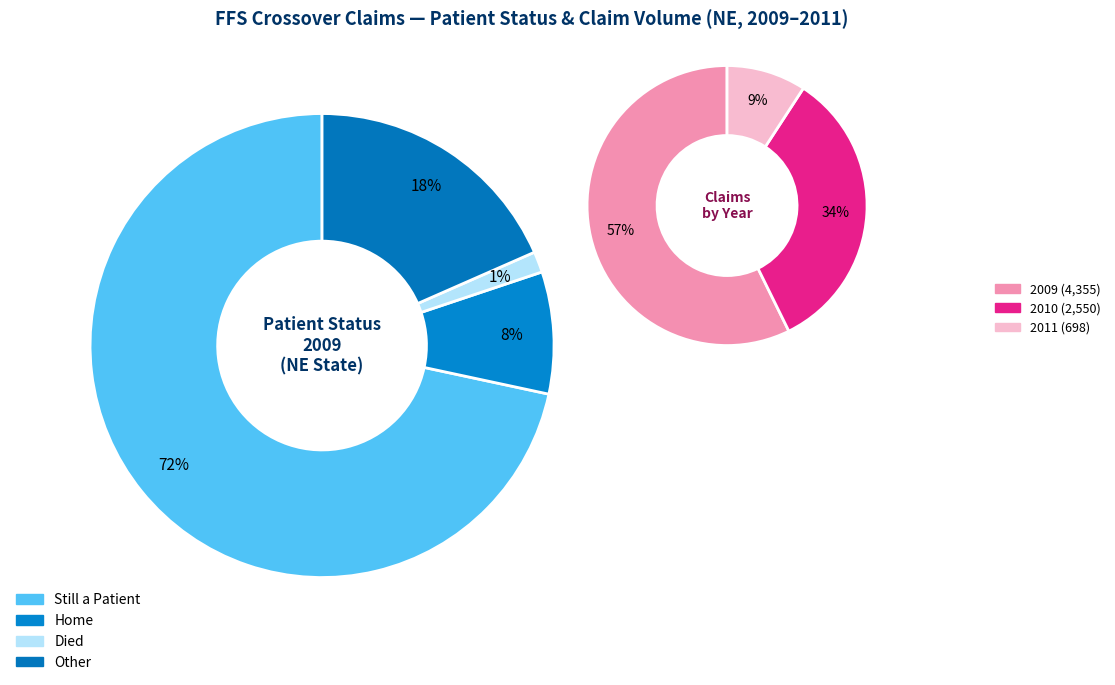

What is the change in value from 2010 to 2011?

-1852